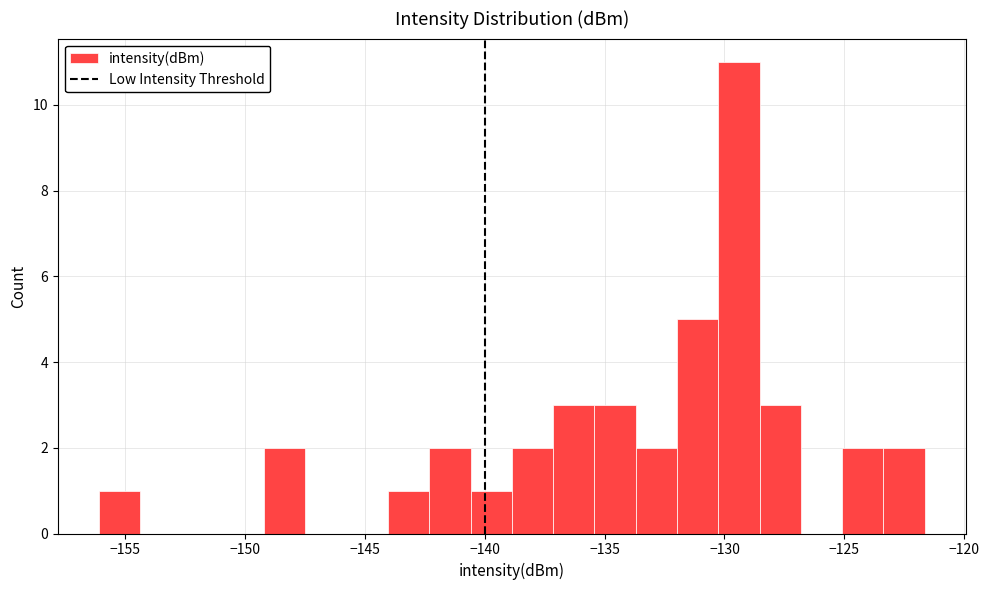

Read against the x-axis, roughly where is the centre of the tallest bar?

-129.5